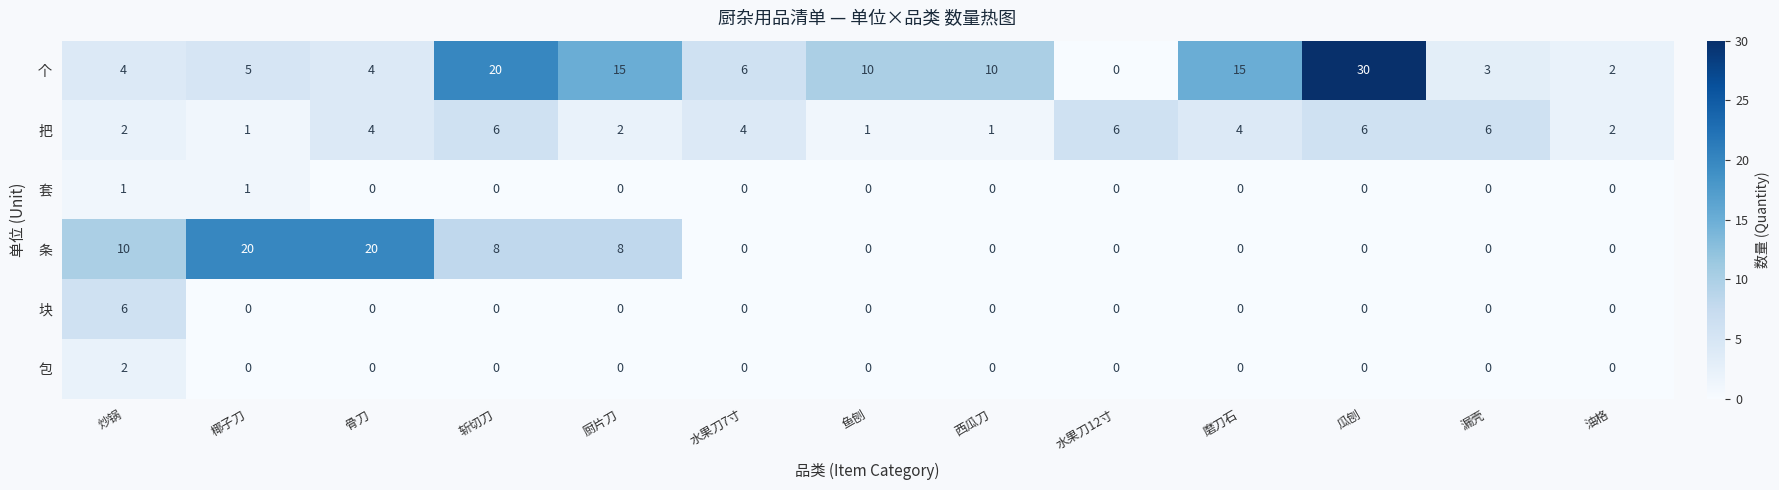

How many data points in 套 are above 0?

2